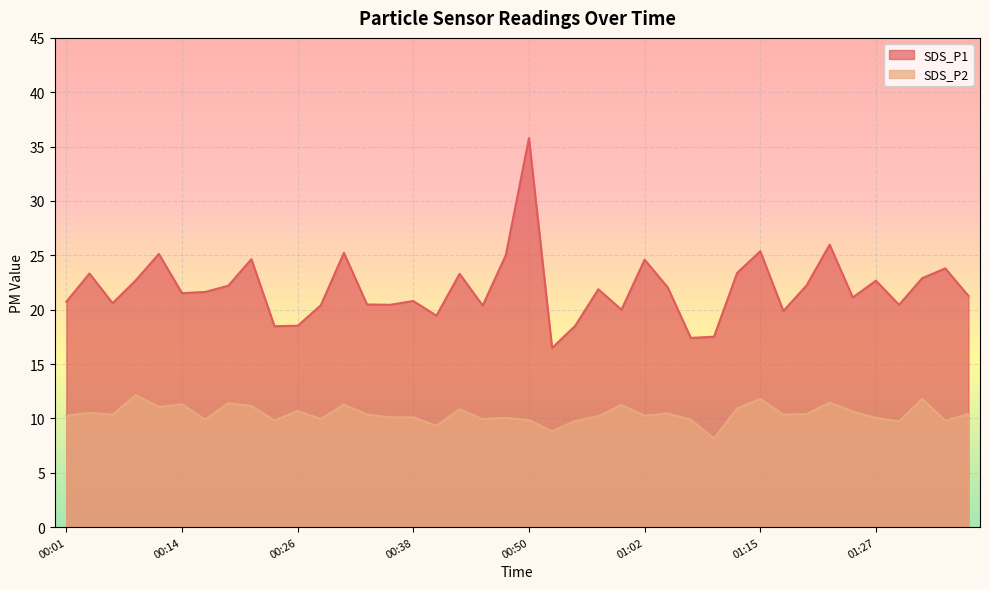

How many lines are shown in the chart?

2